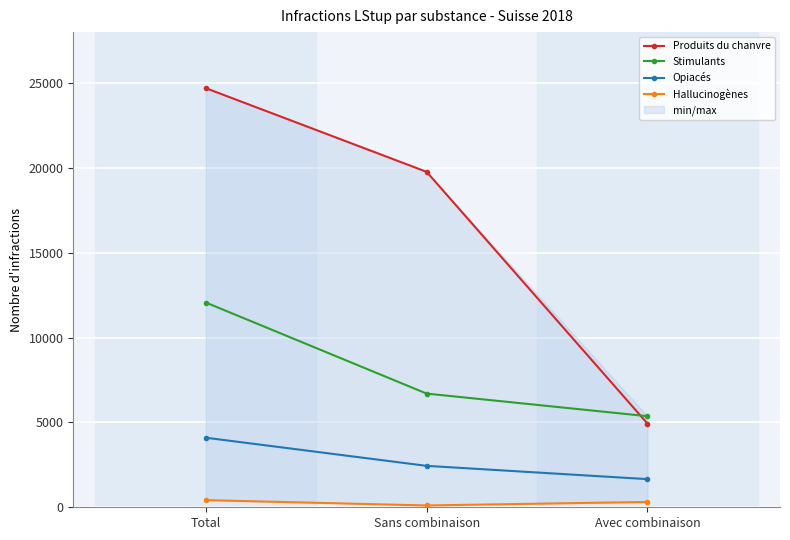

Where is Hallucinogènes nearest to the value 264?

Avec combinaison